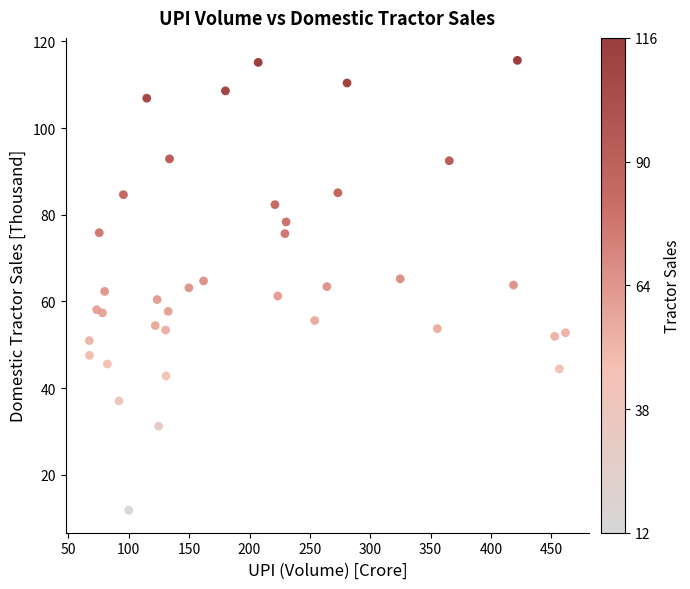

What is the range of X values (max minus min)?

394.4